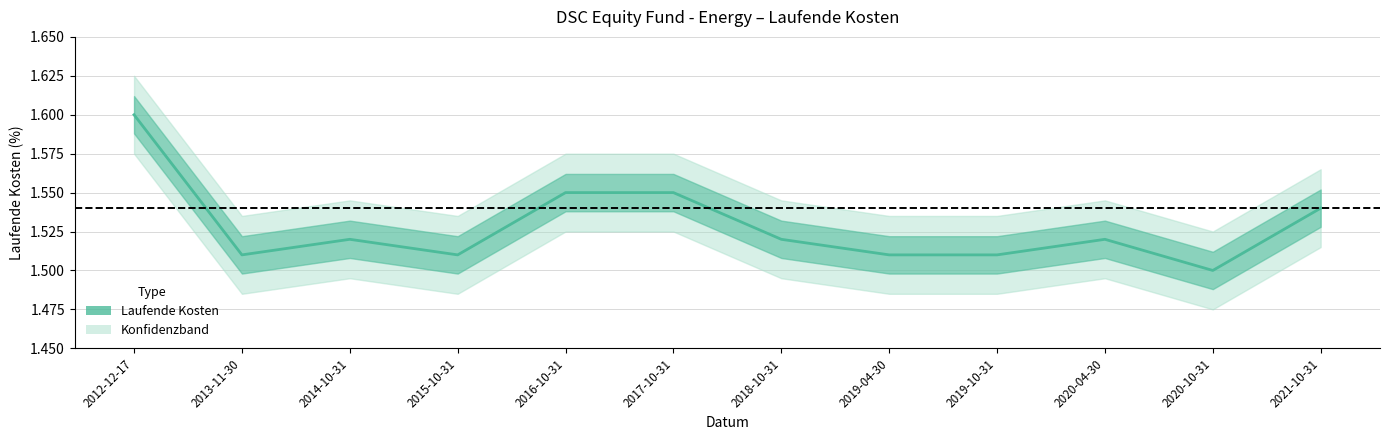

Does the chart display data point markers on the line(s)?

No